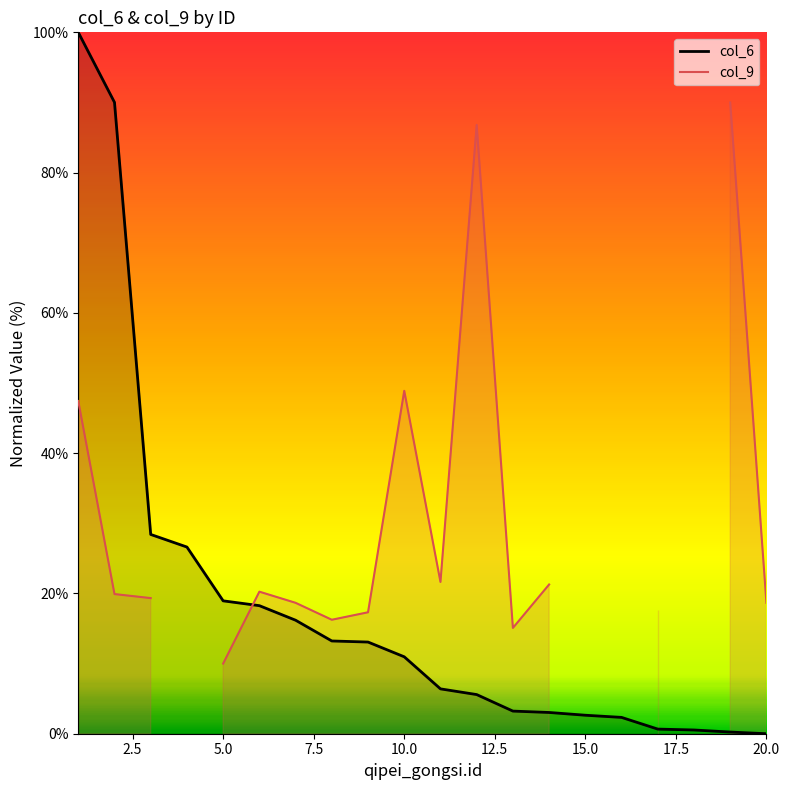

Reading left to right, transcribe all the data shown in this chart.

1=100.0	2=90.0	3=28.4	4=26.6	5=18.9	6=18.3	7=16.2	8=13.2	9=13.1	10=11.0	11=6.4	12=5.6	13=3.2	14=3.0	15=2.6	16=2.3	17=0.7	18=0.5	19=0.2	20=0.0